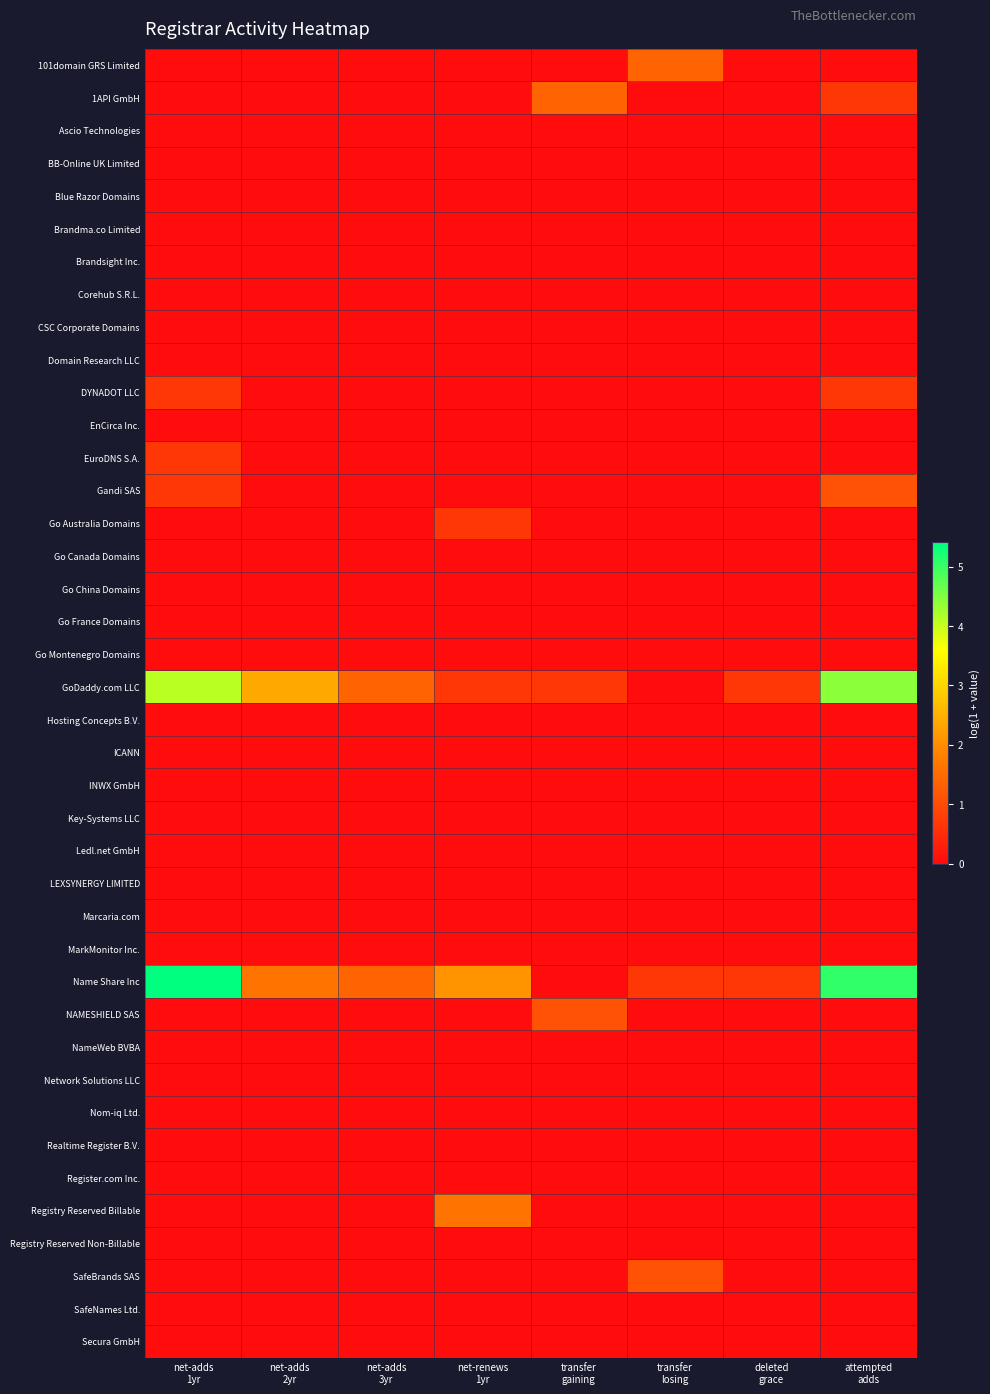

Rank the series by their maximum value, from highest to lowest.

Name Share Inc, GoDaddy.com LLC, Registry Reserved Billable, 101domain GRS Limited, 1API GmbH, Gandi SAS, NAMESHIELD SAS, SafeBrands SAS, DYNADOT LLC, EuroDNS S.A., Go Australia Domains, Ascio Technologies, BB-Online UK Limited, Blue Razor Domains, Brandma.co Limited, Brandsight Inc., Corehub S.R.L., CSC Corporate Domains, Domain Research LLC, EnCirca Inc., Go Canada Domains, Go China Domains, Go France Domains, Go Montenegro Domains, Hosting Concepts B.V., ICANN, INWX GmbH, Key-Systems LLC, Ledl.net GmbH, LEXSYNERGY LIMITED, Marcaria.com, MarkMonitor Inc., NameWeb BVBA, Network Solutions LLC, Nom-iq Ltd., Realtime Register B.V., Register.com Inc., Registry Reserved Non-Billable, SafeNames Ltd., Secura GmbH